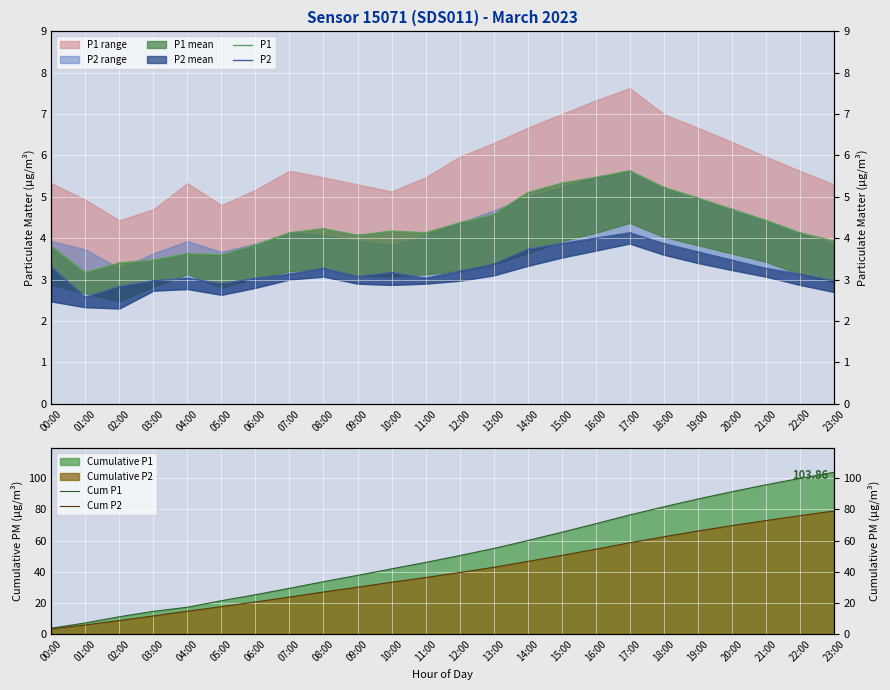

In P1, how many points are higher than both neighbors (excluding endpoints)?

4